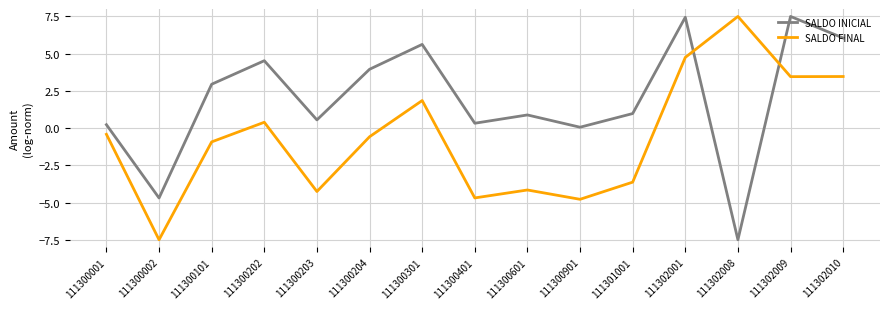

At 111300204, list the series in order from smallest to largest.

SALDO FINAL, SALDO INICIAL